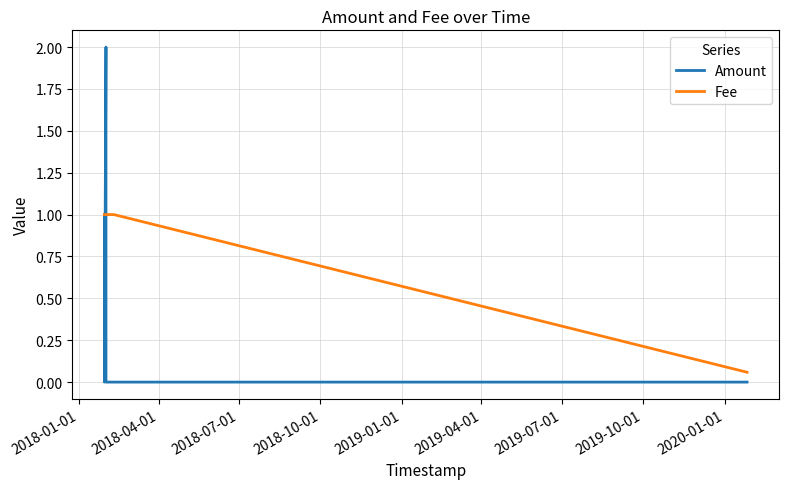

Rank the series by their maximum value, from highest to lowest.

Amount, Fee